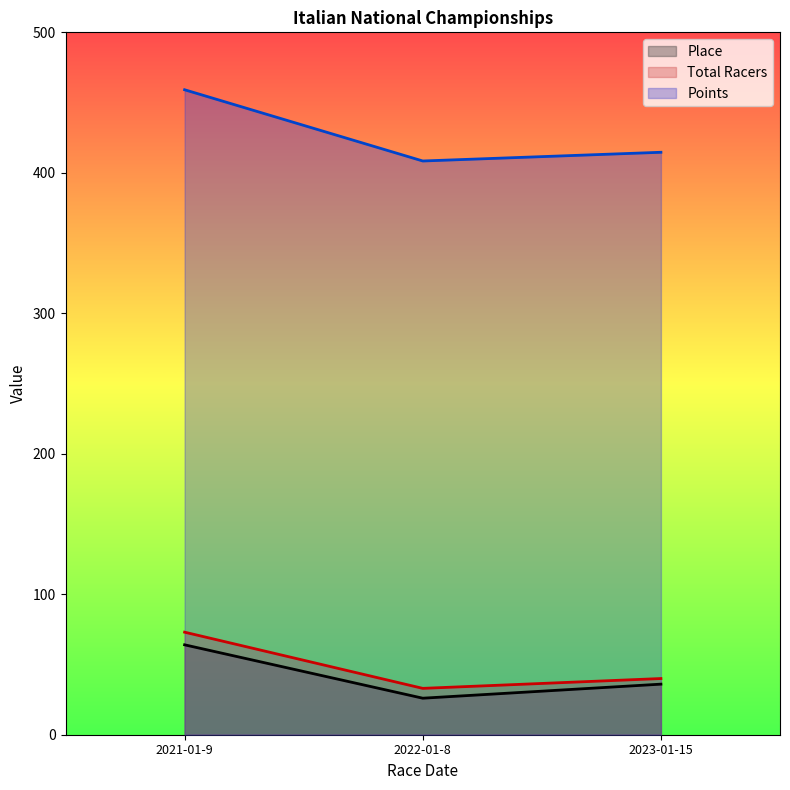

The value of Place at 2022-01-8 is 8.2. True or false?

False